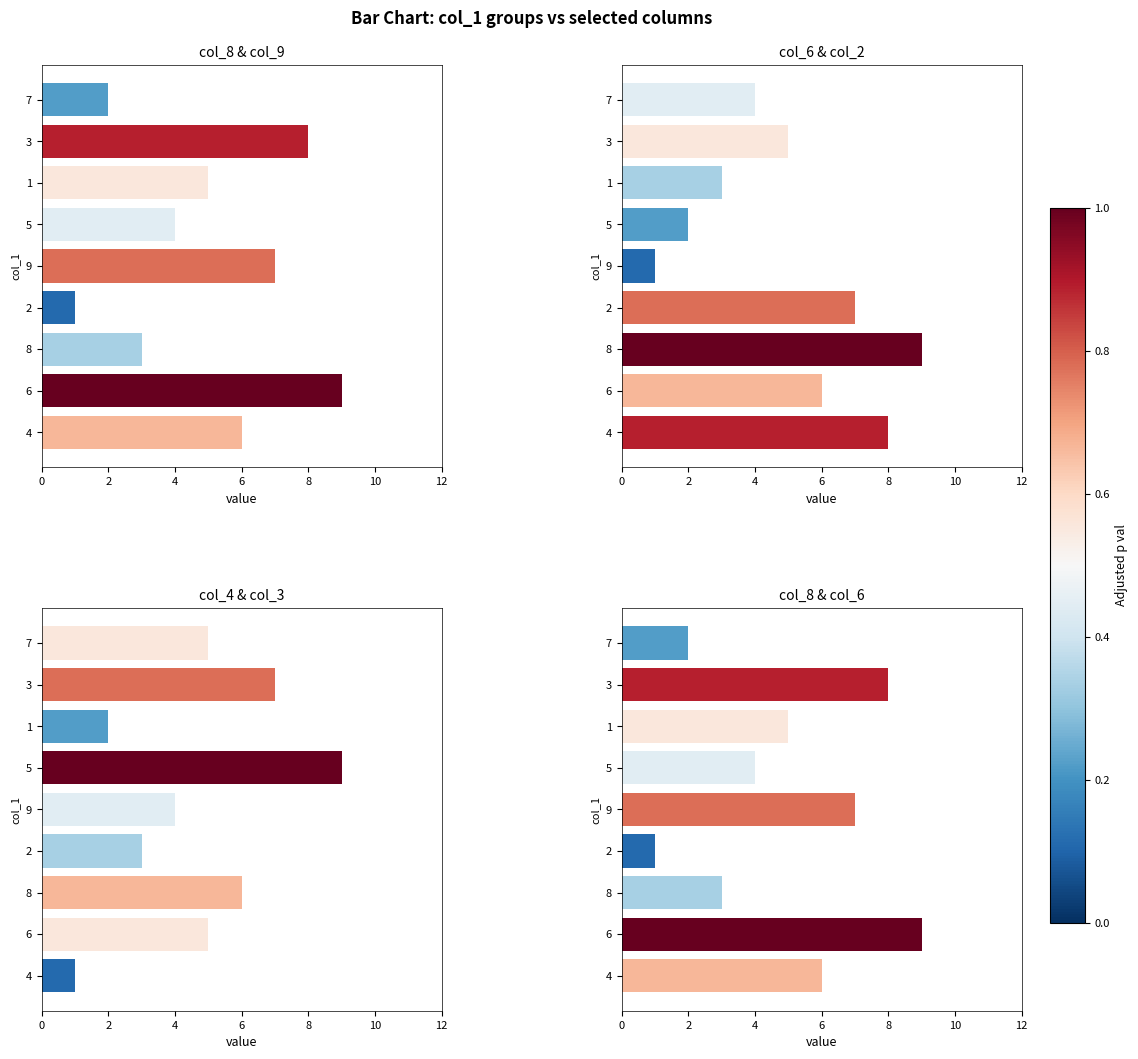

Rank the series by their maximum value, from highest to lowest.

col_8, col_6, col_4